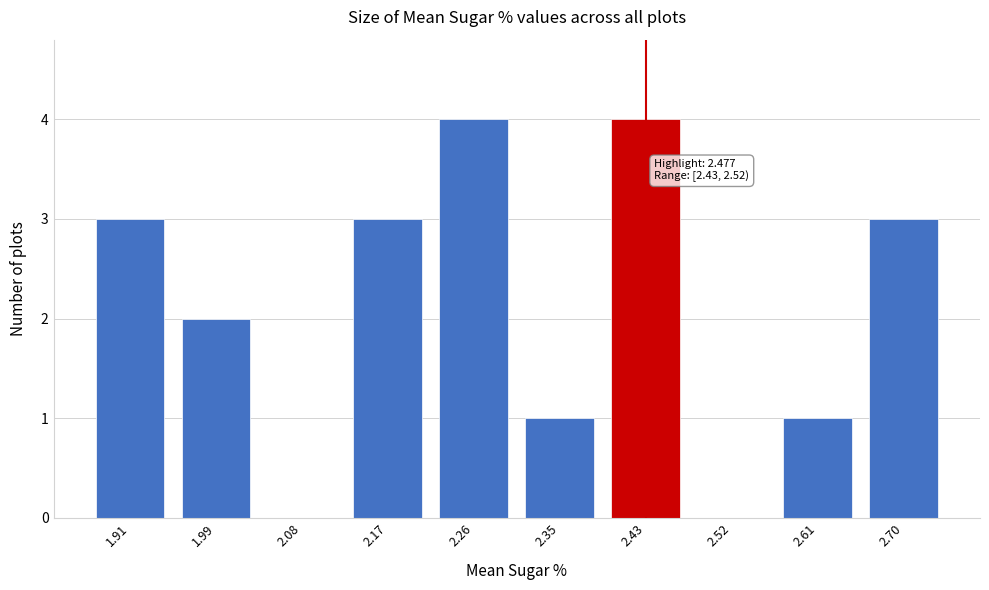

Reading left to right, extract all data points from this chart.

1.91=3	1.99=2	2.08=0	2.17=3	2.26=4	2.35=1	2.43=4	2.52=0	2.61=1	2.70=3